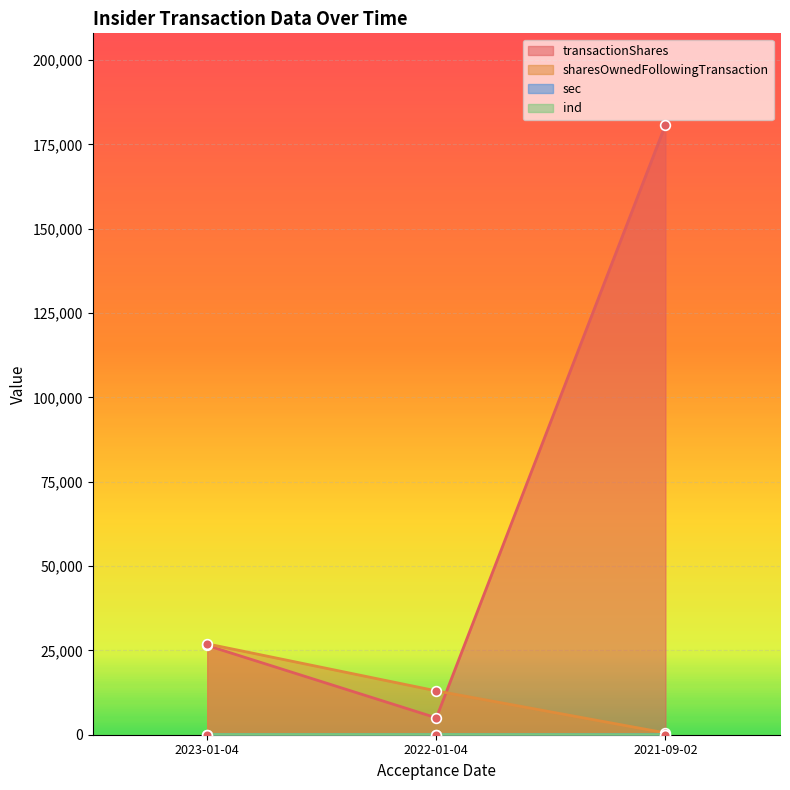

Reading right to left, list all the values displayed in this chart.

transactionShares: 2021-09-02=180822	2022-01-04=5000	2023-01-04=26455
sharesOwnedFollowingTransaction: 2021-09-02=538	2022-01-04=13000	2023-01-04=26942
sec: 2021-09-02=10	2022-01-04=23	2023-01-04=23
ind: 2021-09-02=10	2022-01-04=44	2023-01-04=44